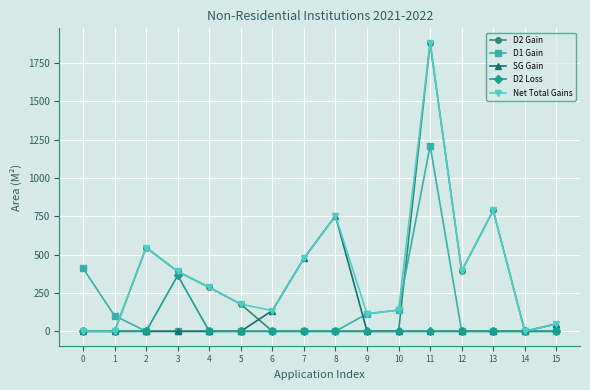

Which series has the largest total across all categories?

Net Total Gains